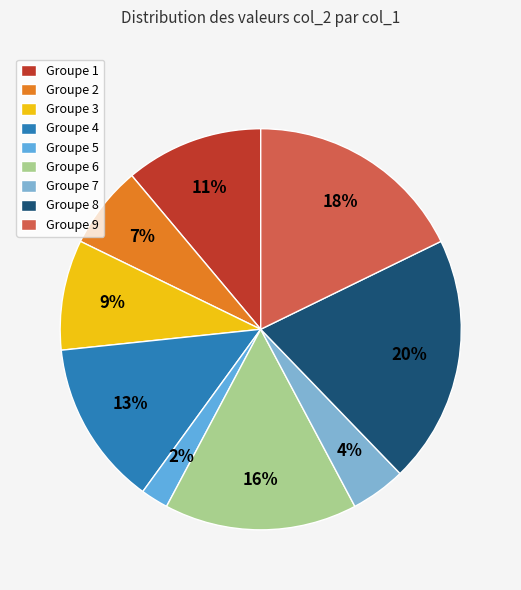

Rank the categories by value from highest to lowest.

Groupe 8, Groupe 9, Groupe 6, Groupe 4, Groupe 1, Groupe 3, Groupe 2, Groupe 7, Groupe 5